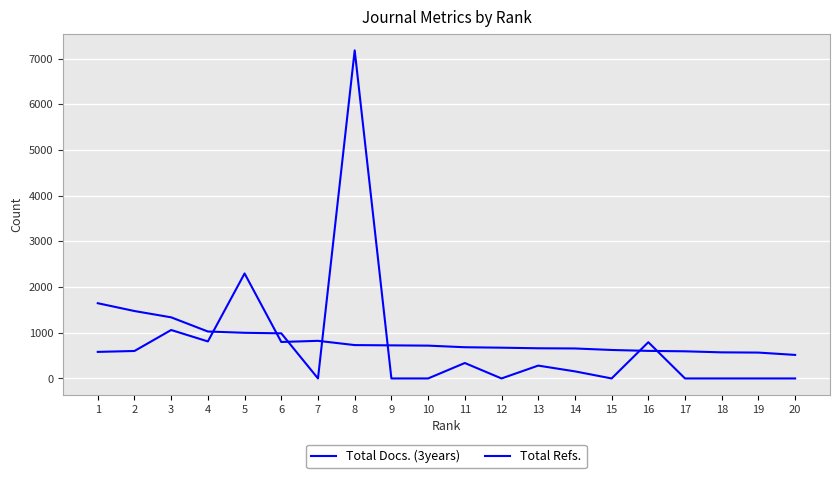

How many distinct data groups are displayed?

2